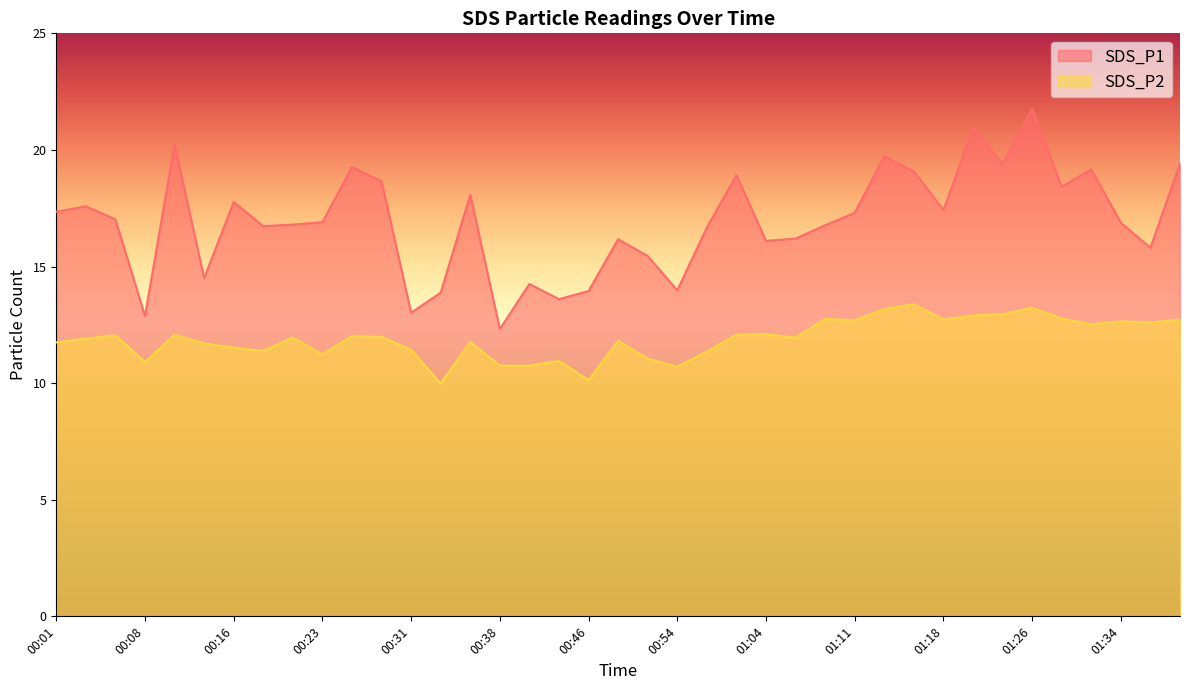

What is the label of the 14th point from the right?

01:06